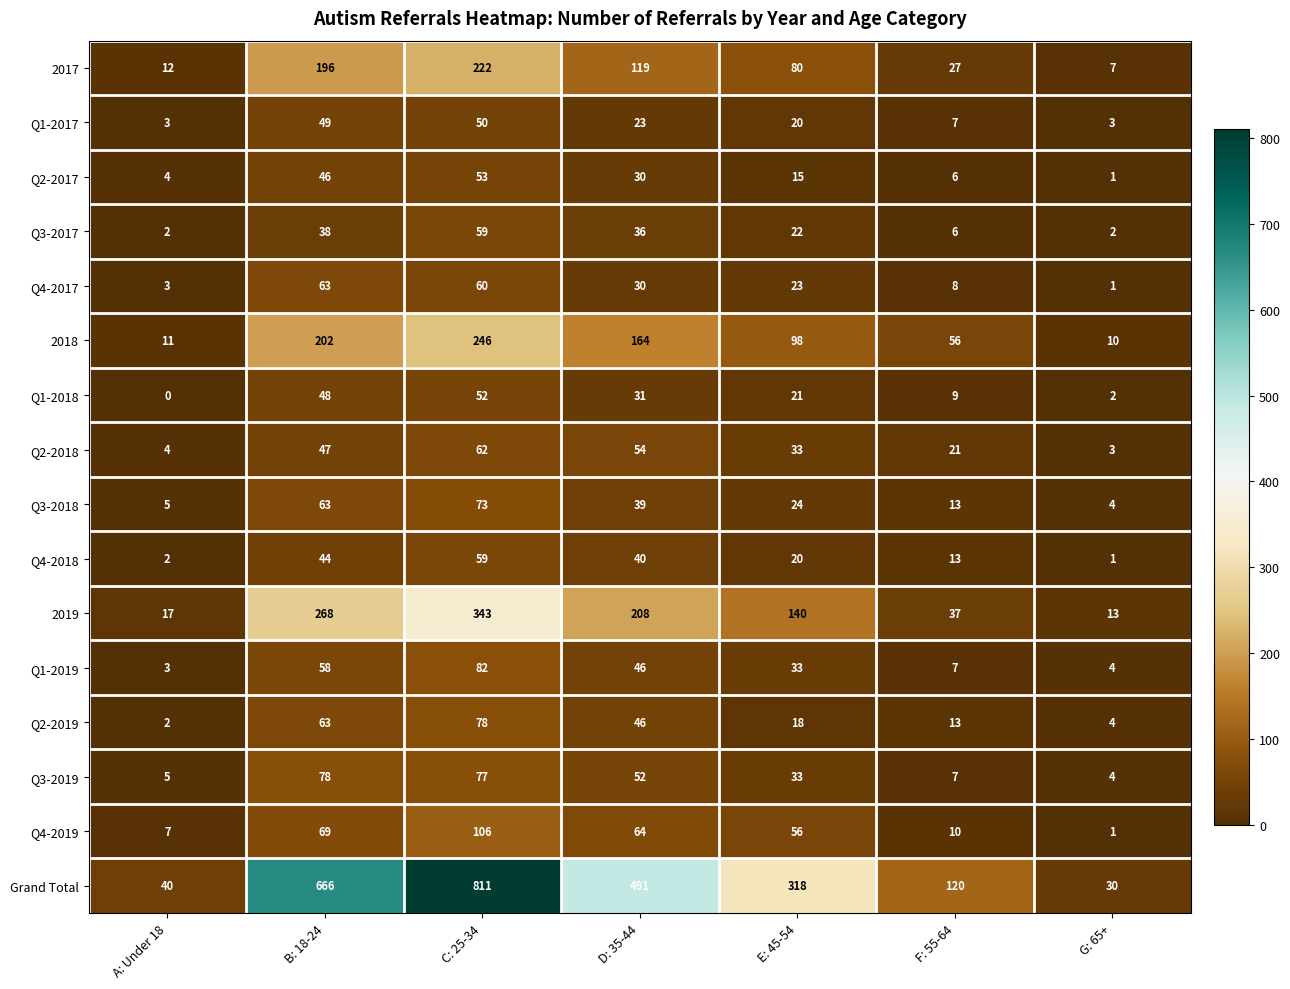

Count the number of categories in the chart.

7